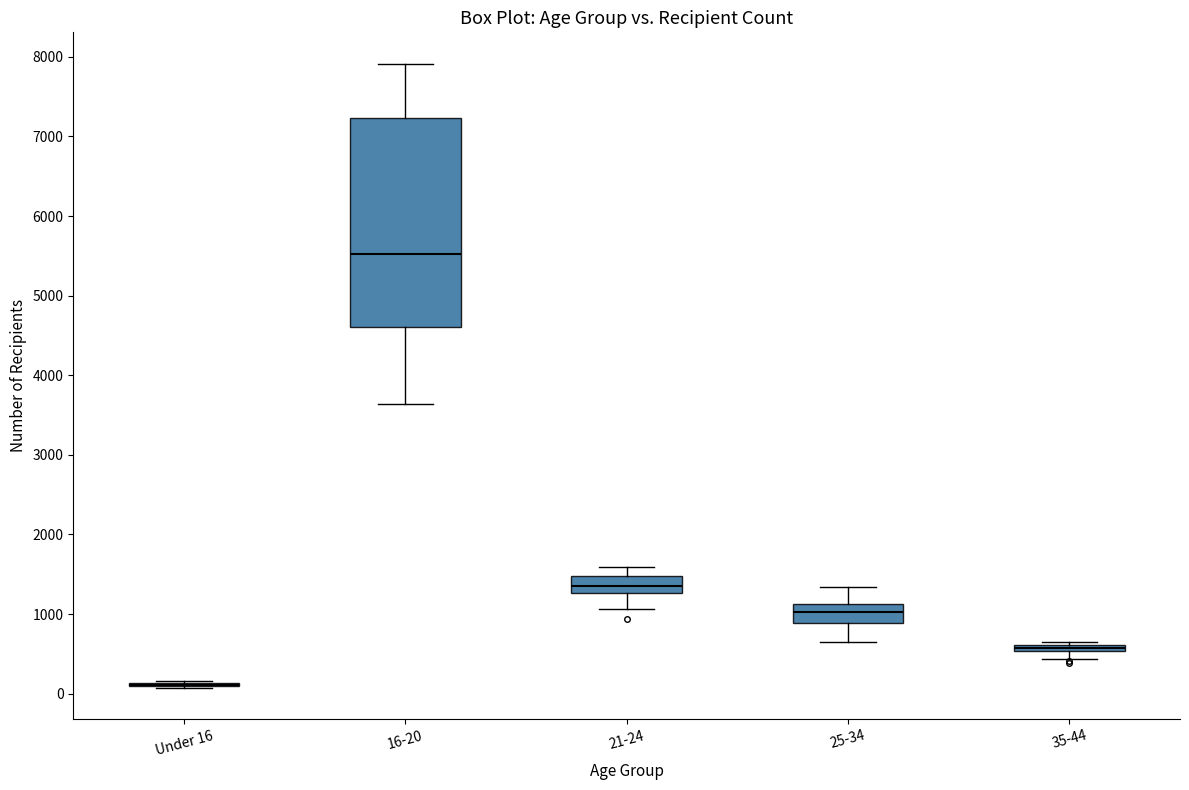

Comparing the boxes themselves (not the whiskers), which one is the tallest?

16-20